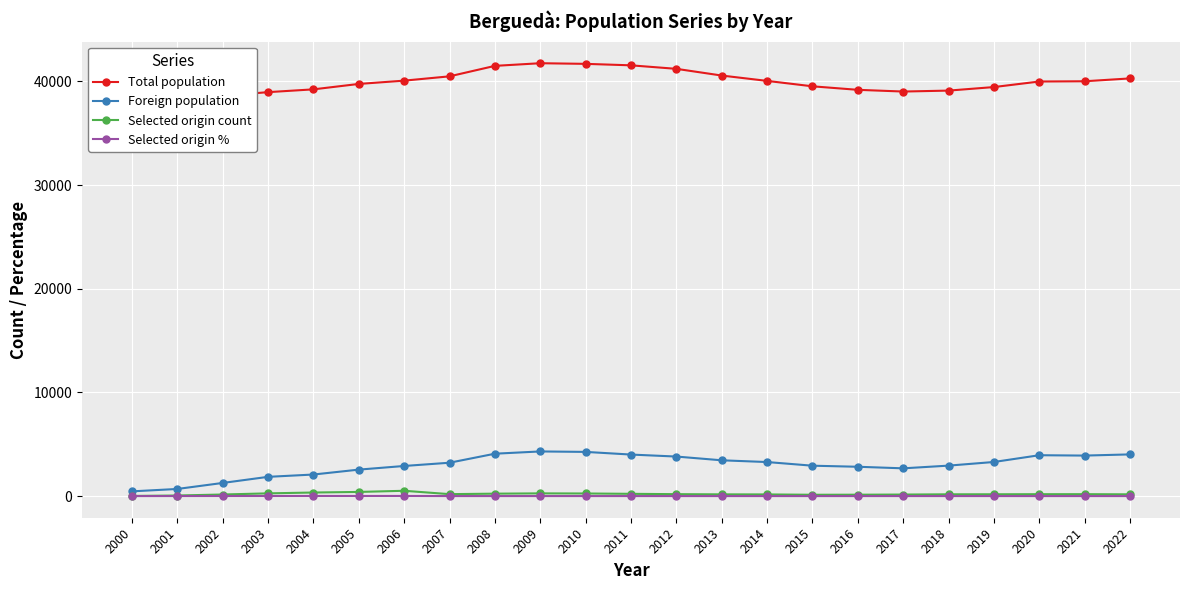

What is the minimum value for Foreign population?

460.0